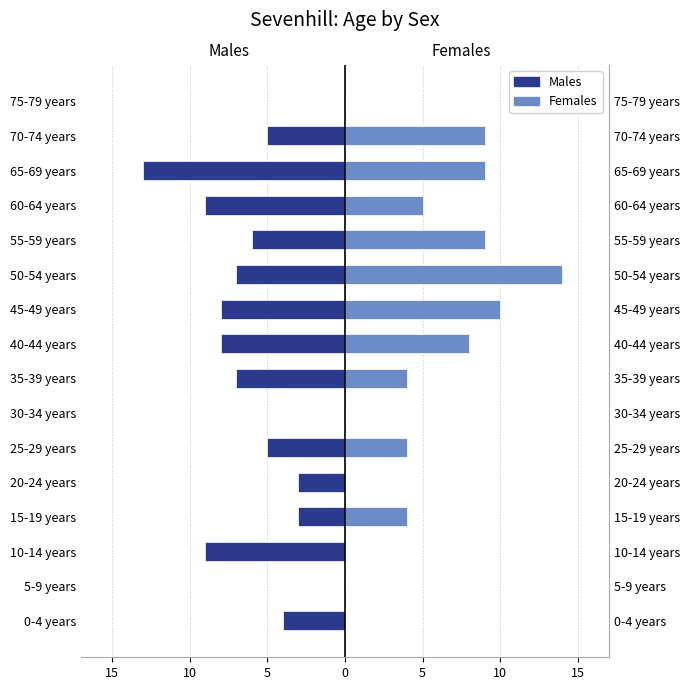

How many bars are there in each group?

2